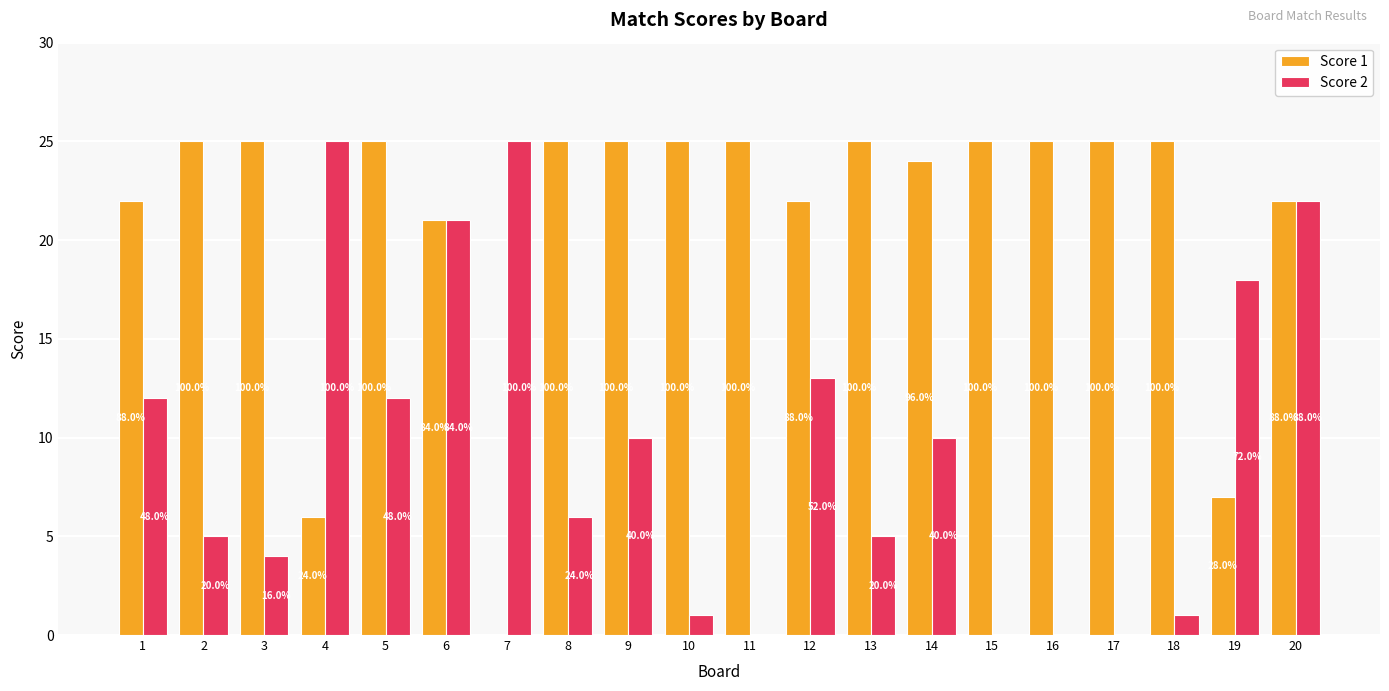

What are all the series names shown in the legend?

Score 1, Score 2